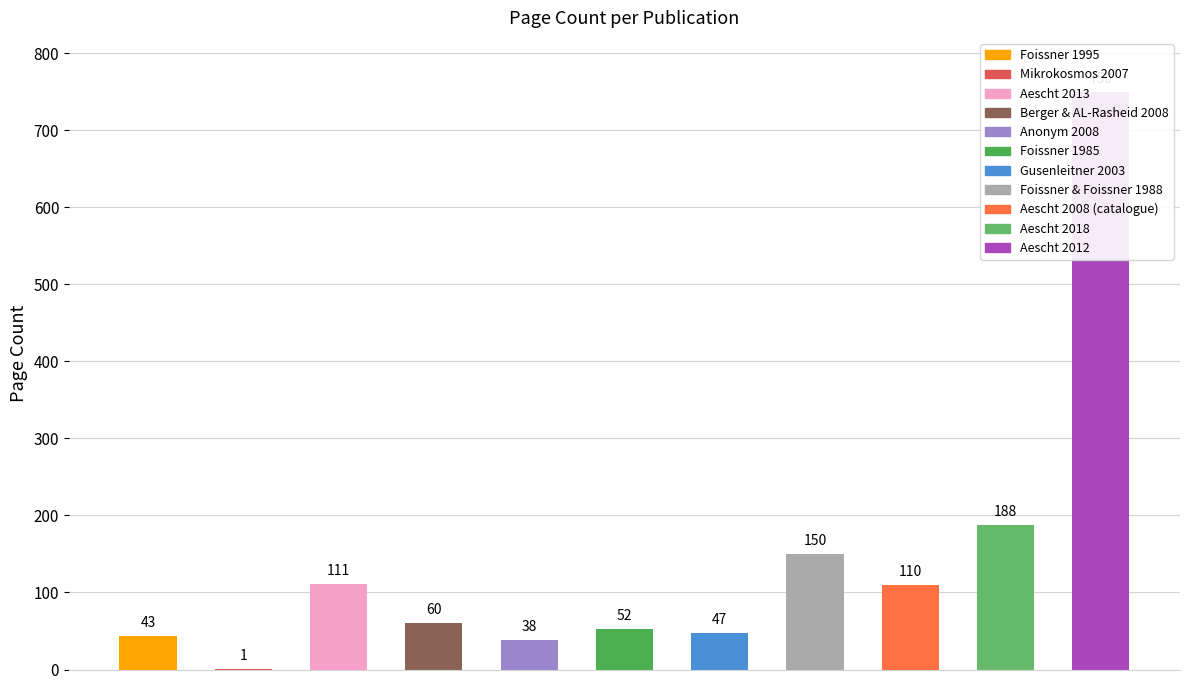

Which category has the lowest value across all series?

Mikrokosmos 2007